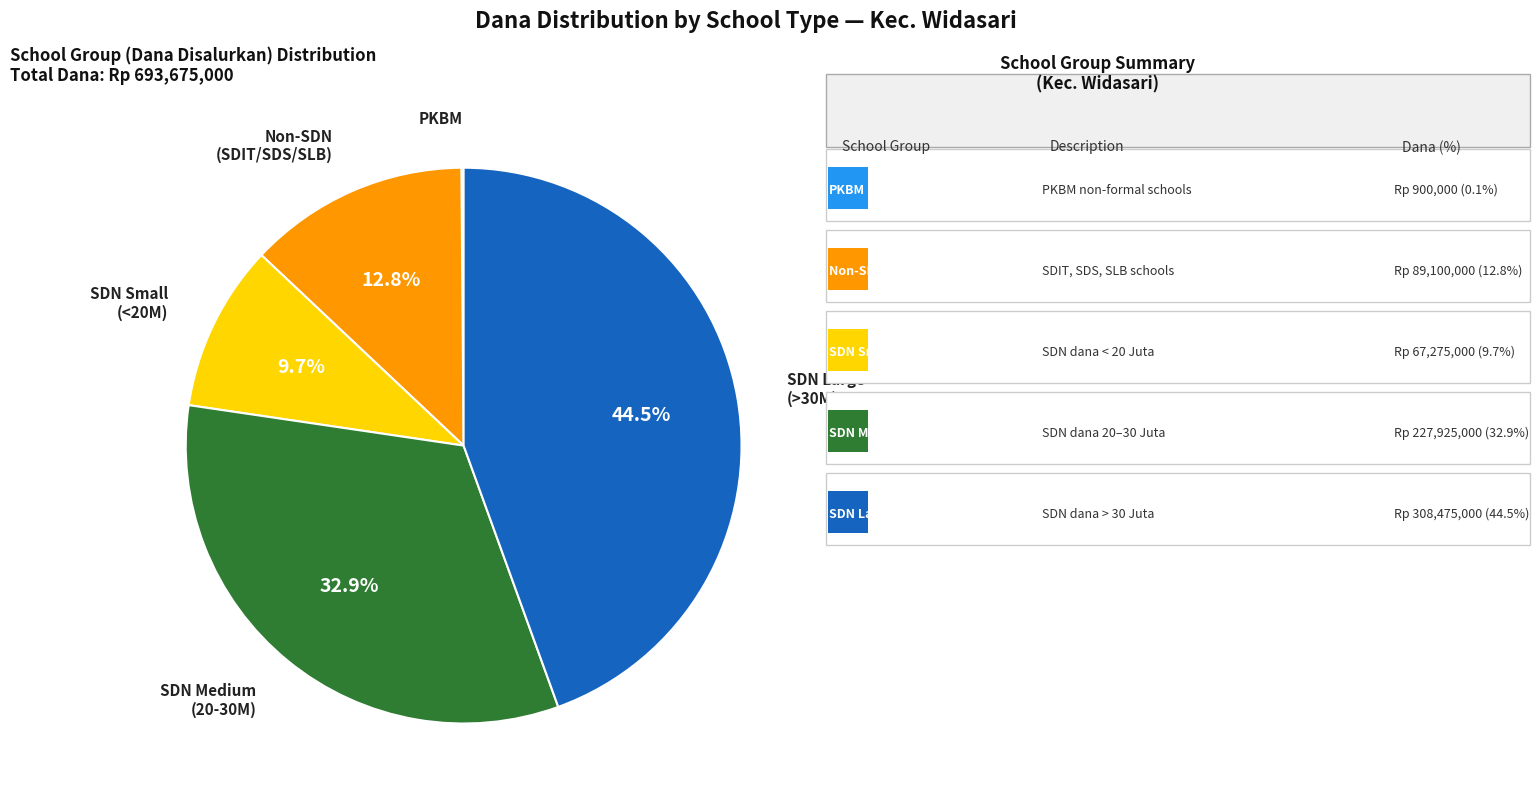

Is there any slice that represents more than half of the pie?

No